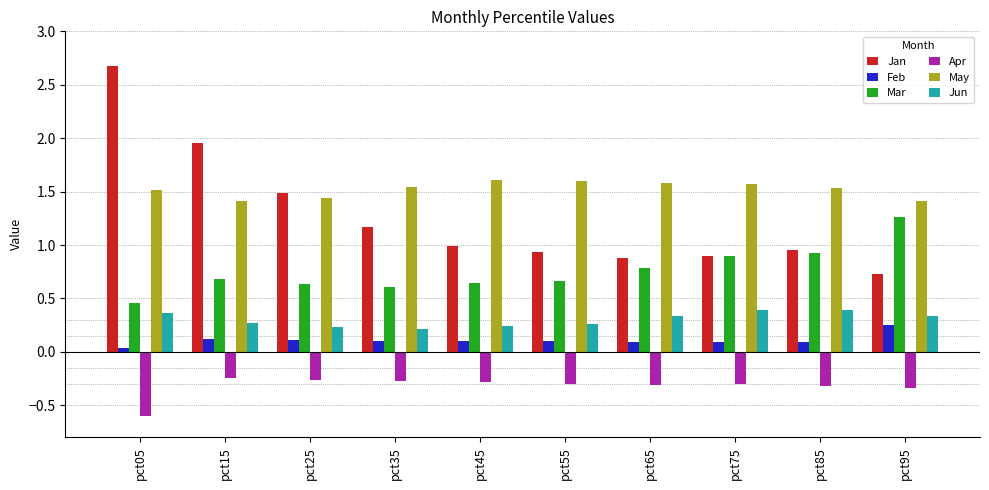

At pct85, list the series in order from largest to smallest.

May, Jan, Mar, Jun, Feb, Apr